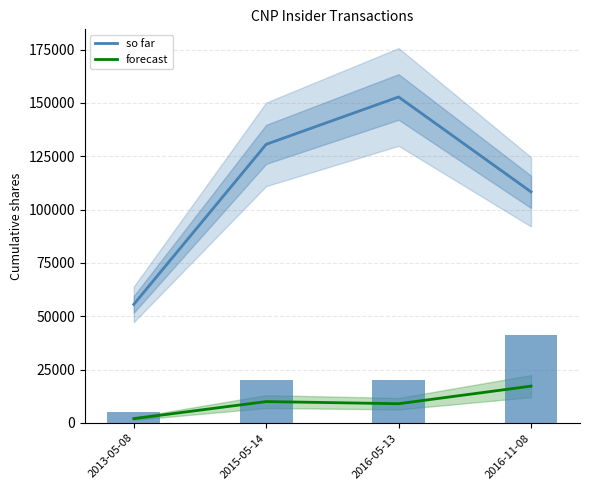

Count the so far values in the range 108338 to 152819.

3